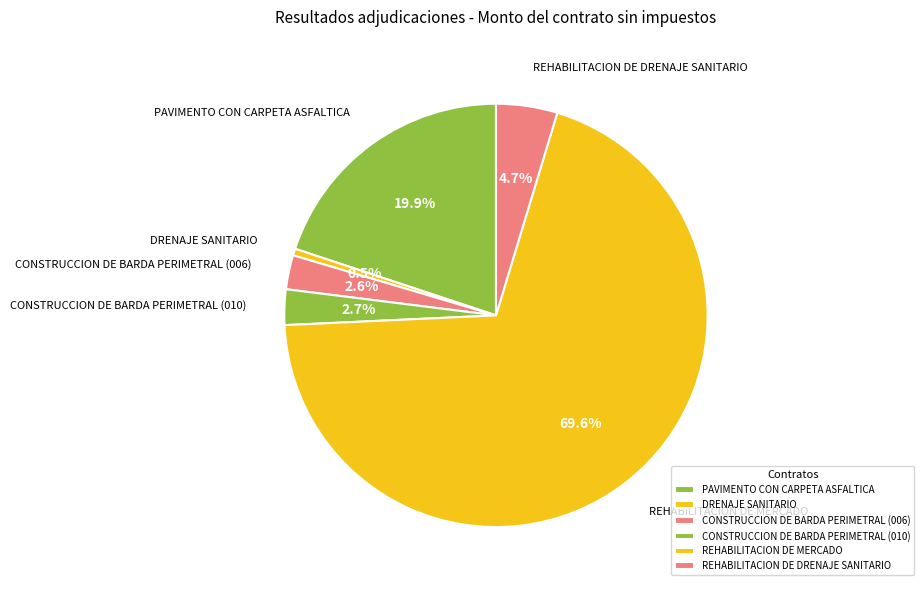

To the nearest percent, what percentage of the pie is CONSTRUCCION DE BARDA PERIMETRAL (010)?

3%